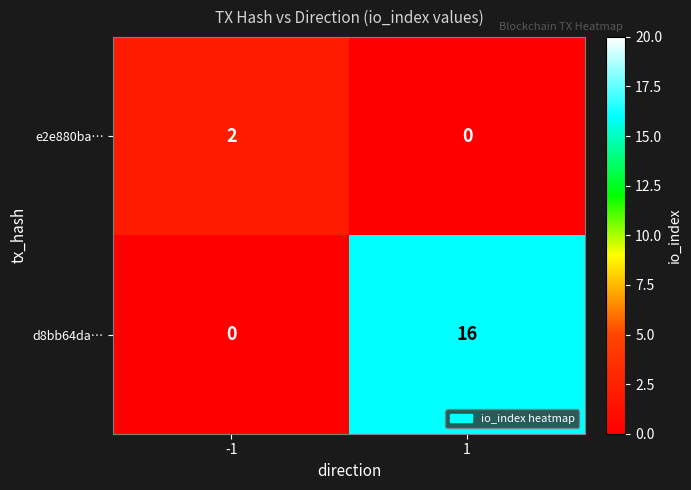

At which category is the sum across all series the highest?

1